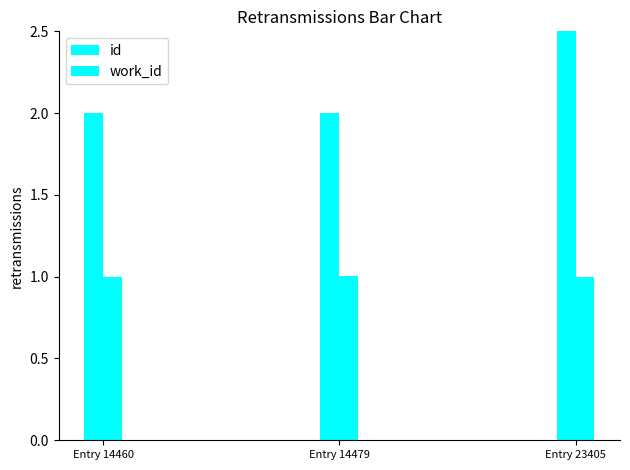

Where is id nearest to the value 2?

Entry 14460